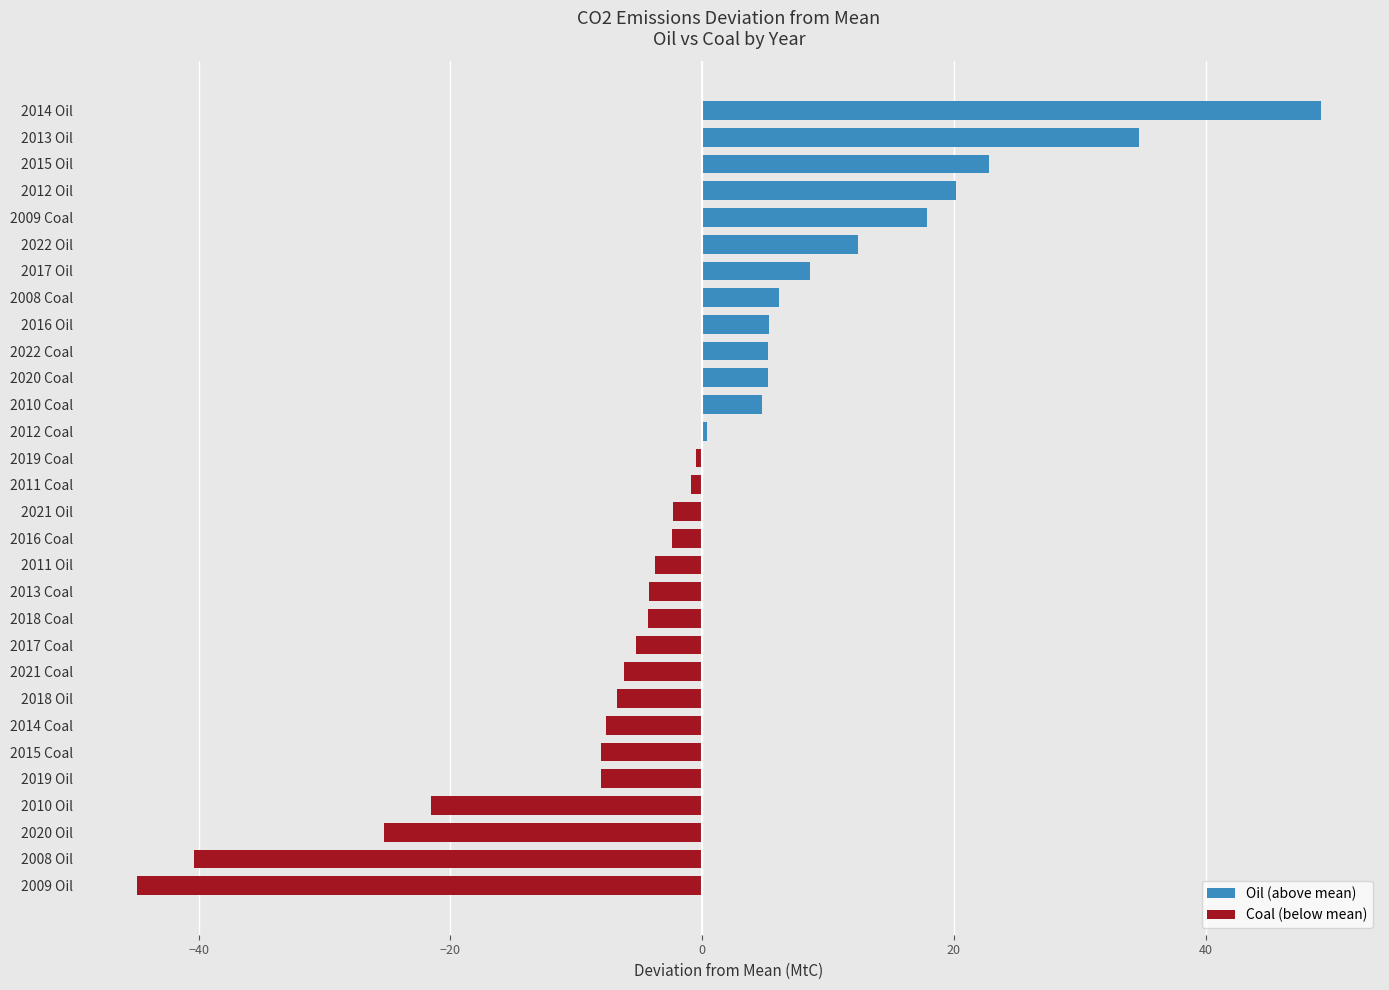

What is the sum of all Oil (above mean) values?

192.5